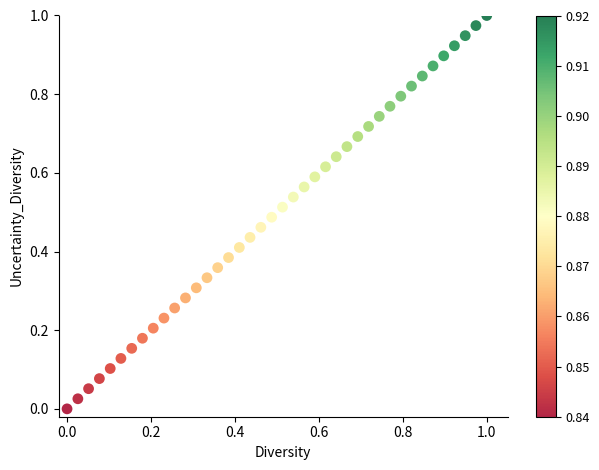

How many data points are displayed?

40